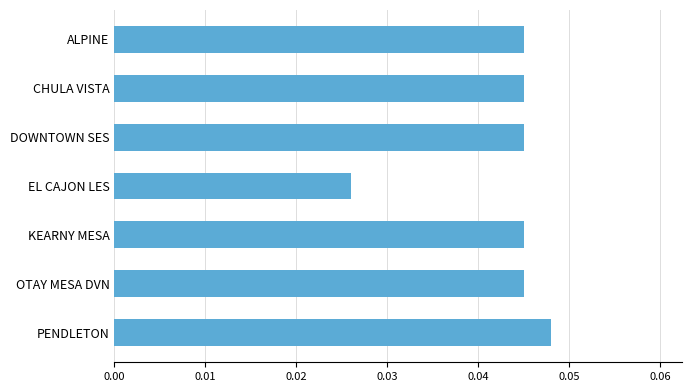

Does the chart contain stacked bars?

No